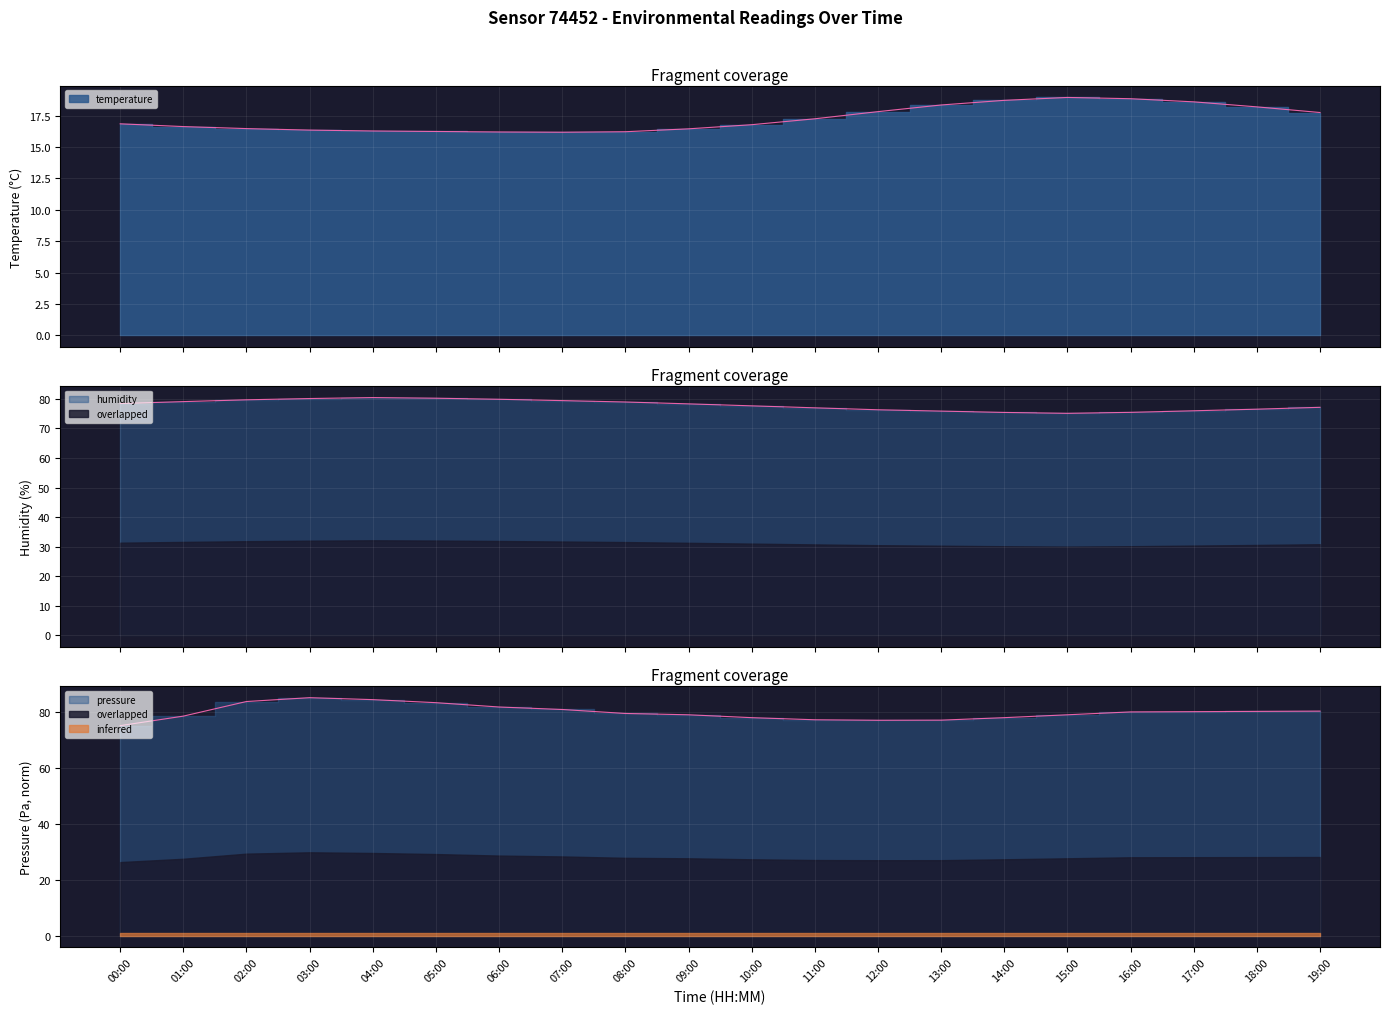

What is the sum of the temperature values at 07:00 and 01:00?

32.8